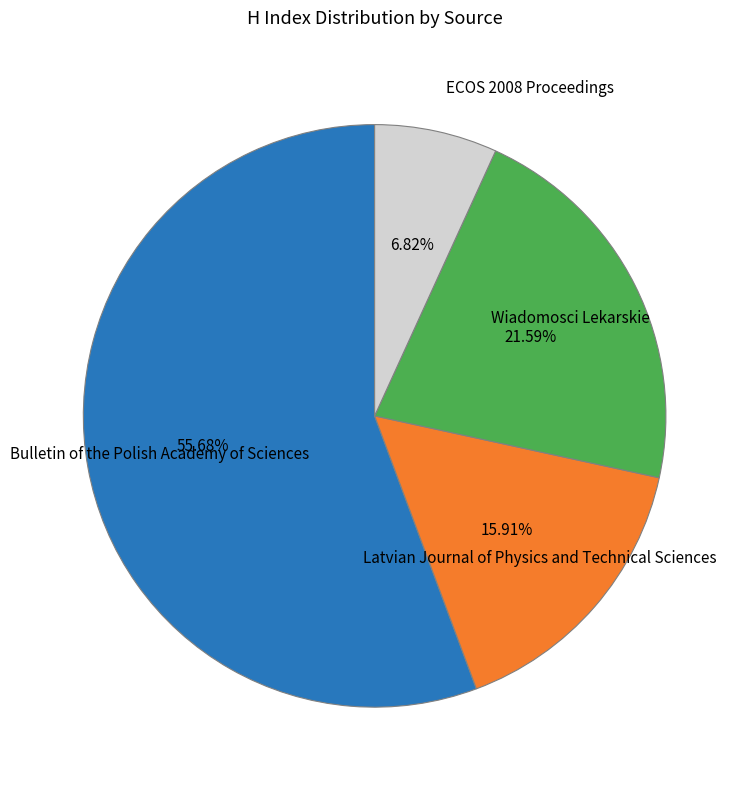

Does any single category account for the majority?

Yes